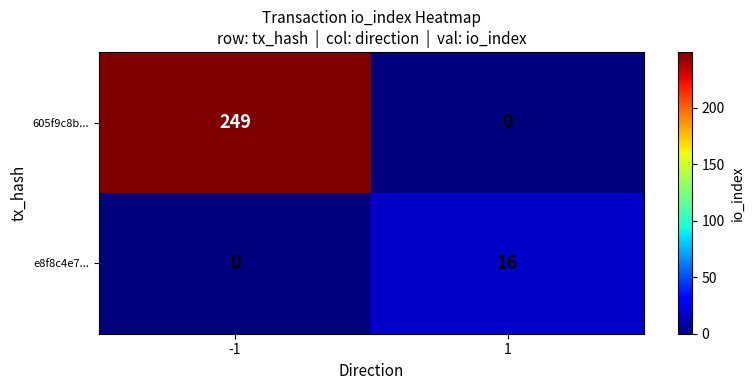

Rank the series by their average value, from highest to lowest.

605f9c8b..., e8f8c4e7...